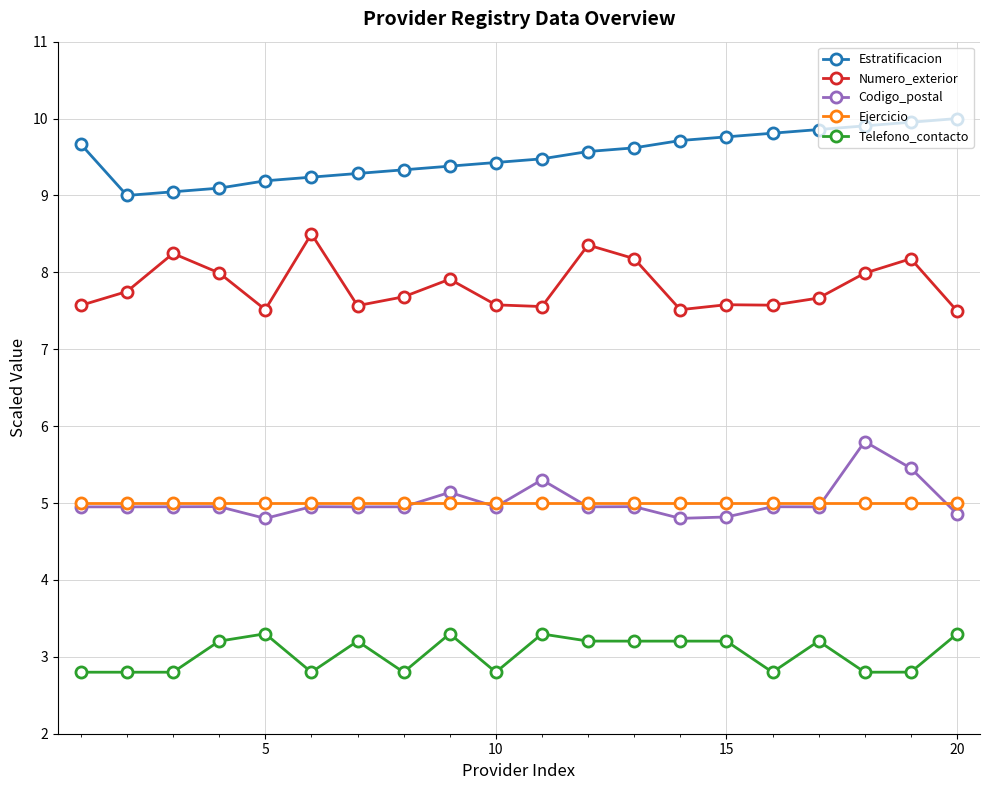

True or false: Telefono_contacto and Numero_exterior cross at least once.

False